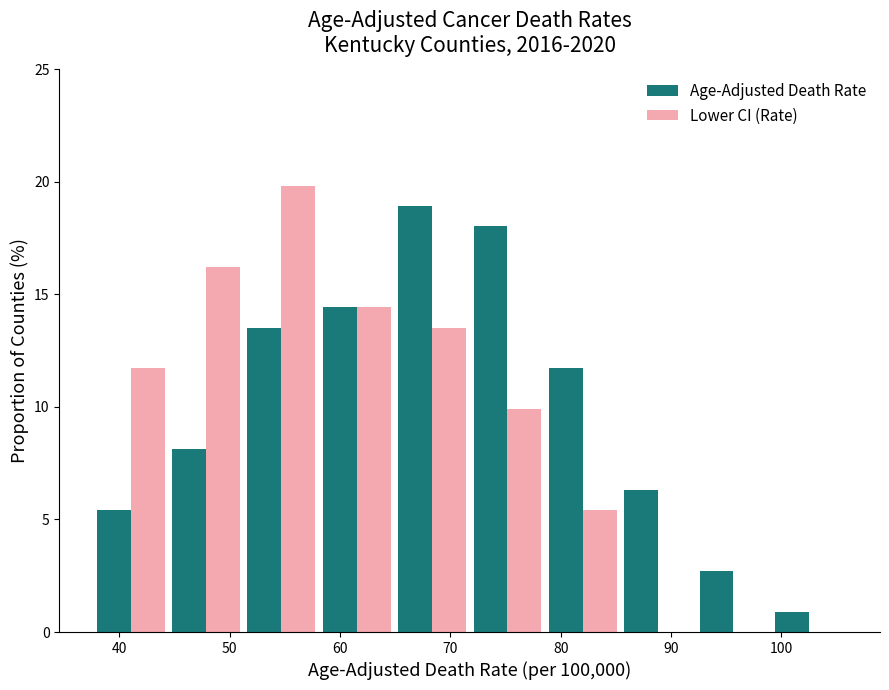

Reading left to right, transcribe this chart: for each range on the x-axis, give the height of each series' bar. Neither the bar edges nor the heights are printed on the chart, so give them approximately, as read against the axes.

38 to 44: Age-Adjusted Death Rate=5.5	Lower CI (Rate)=11.5
44 to 51: Age-Adjusted Death Rate=8.0	Lower CI (Rate)=16.0
51 to 58: Age-Adjusted Death Rate=13.5	Lower CI (Rate)=20.0
58 to 65: Age-Adjusted Death Rate=14.5	Lower CI (Rate)=14.5
65 to 72: Age-Adjusted Death Rate=19.0	Lower CI (Rate)=13.5
72 to 79: Age-Adjusted Death Rate=18.0	Lower CI (Rate)=10.0
79 to 85: Age-Adjusted Death Rate=11.5	Lower CI (Rate)=5.5
85 to 92: Age-Adjusted Death Rate=6.5	Lower CI (Rate)=0
92 to 99: Age-Adjusted Death Rate=2.5	Lower CI (Rate)=0
99 to 106: Age-Adjusted Death Rate=1.0	Lower CI (Rate)=0